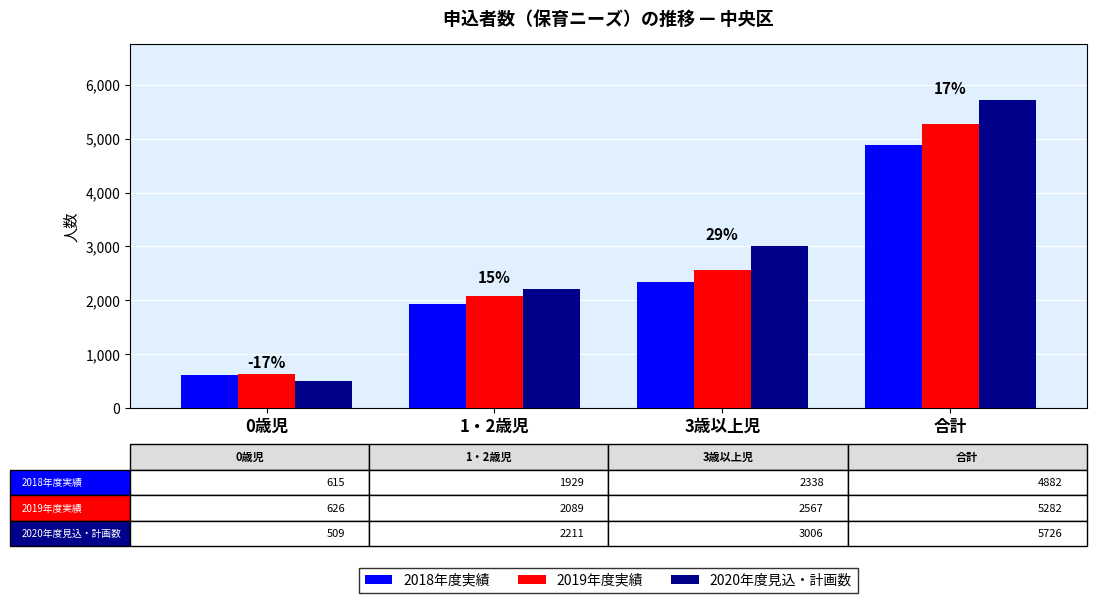

What is the sum of all 2019年度実績 values?

10564